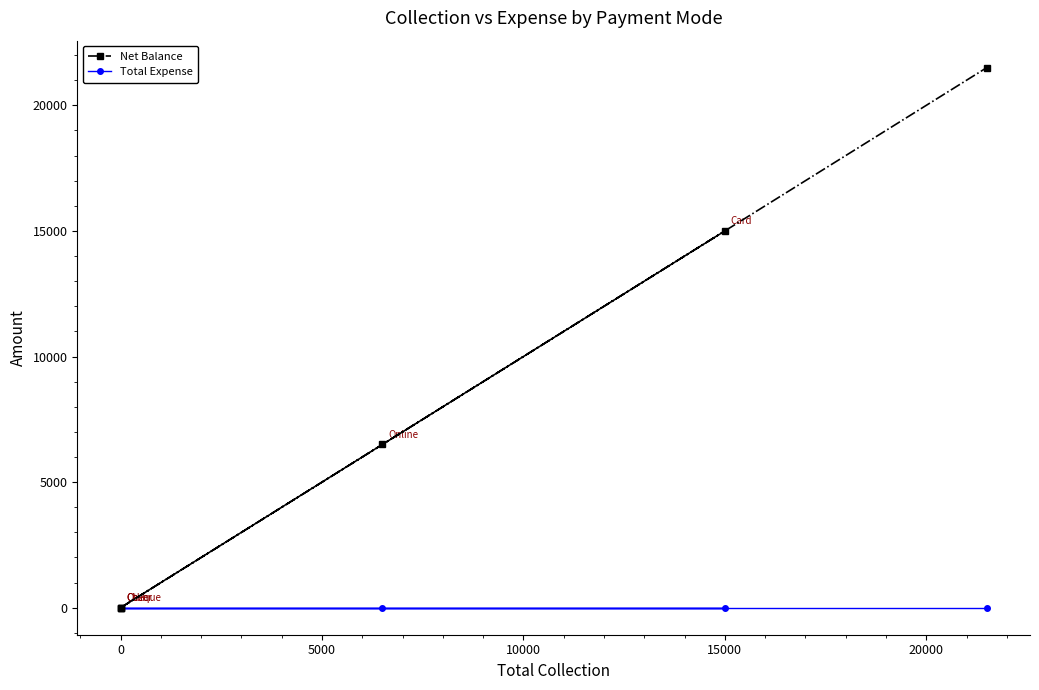

At 0, list the series in order from smallest to largest.

Net Balance, Total Expense